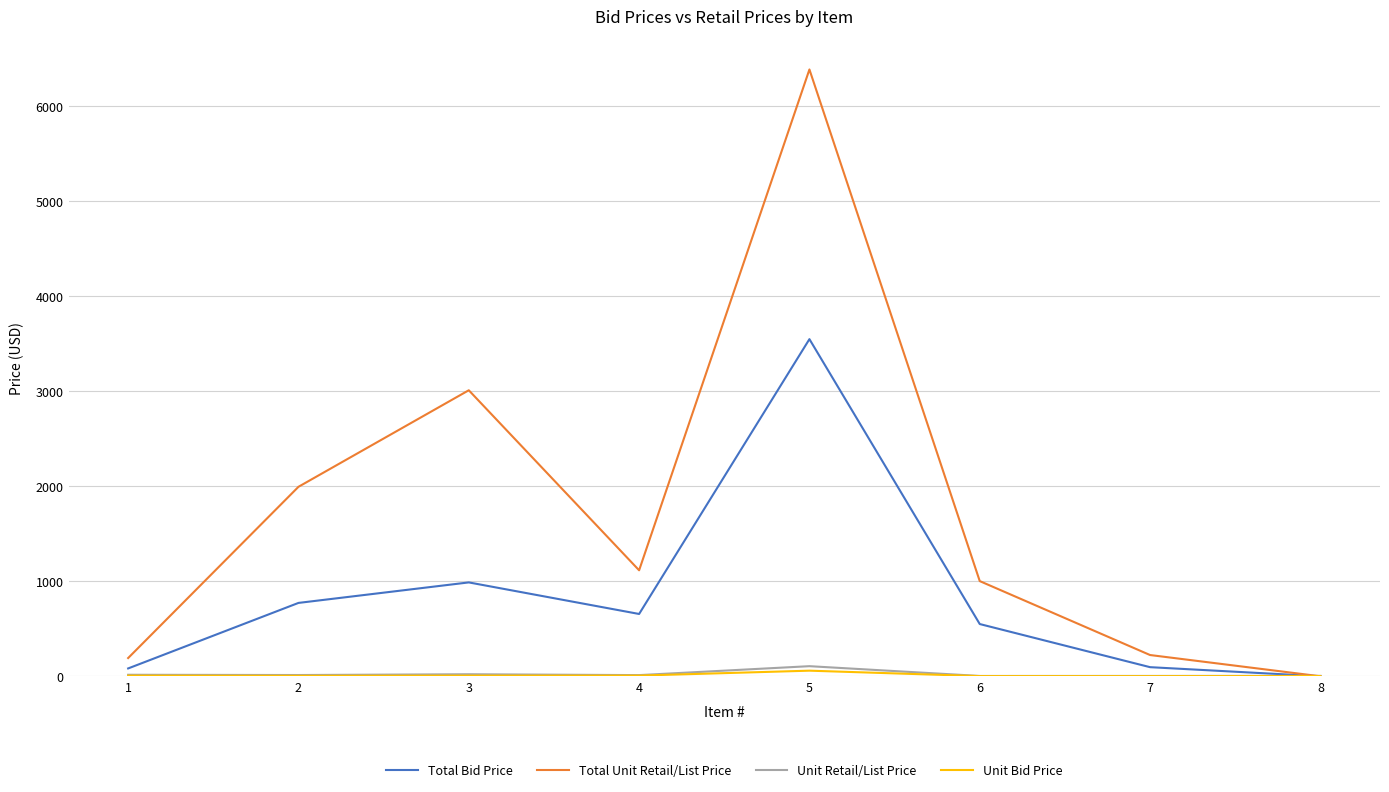

Which series has the largest total across all categories?

Total Unit Retail/List Price